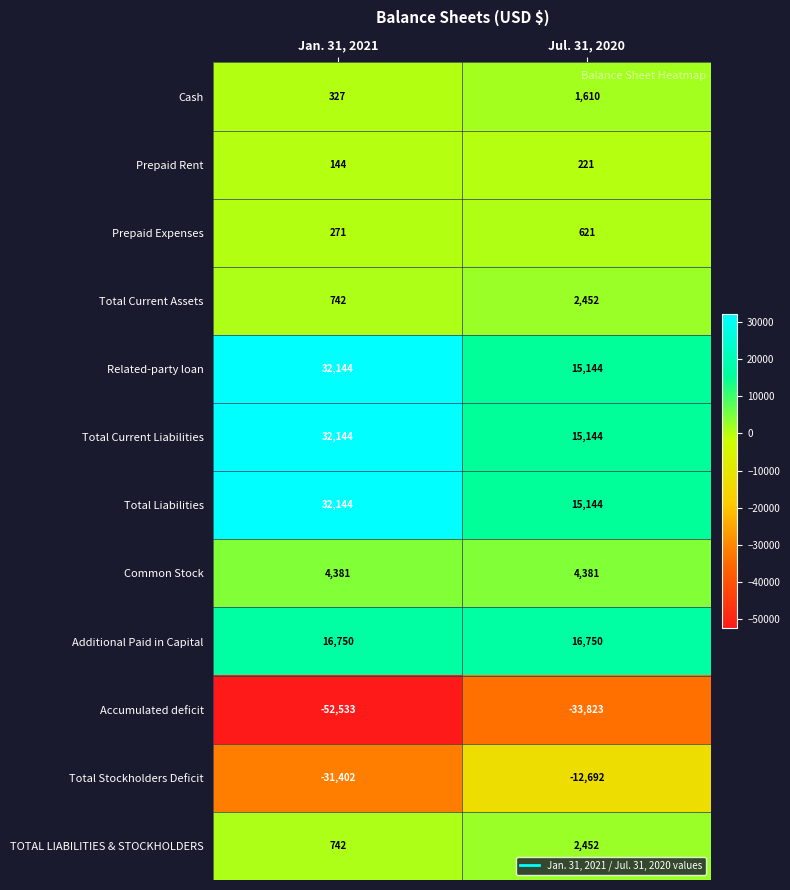

True or false: Total Liabilities has a value of 7241 at Jul. 31, 2020.

False